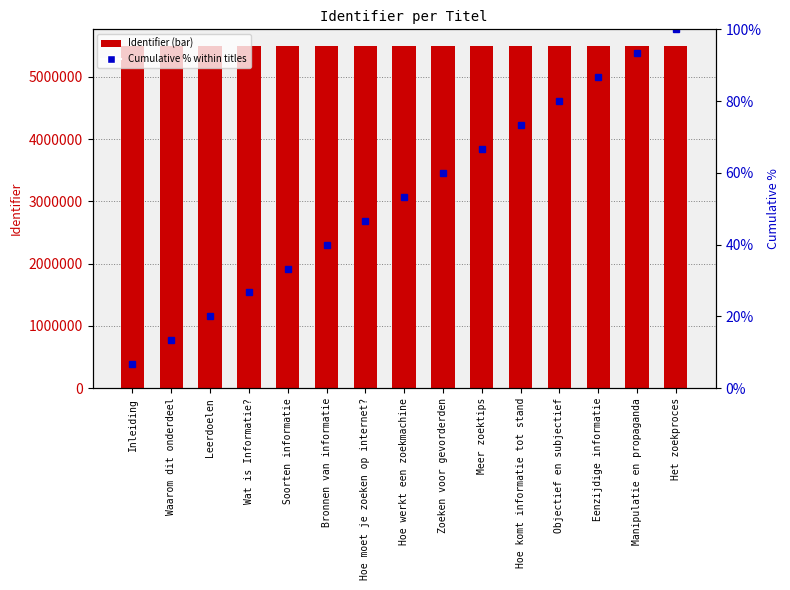

What is the total value across all series at Het zoekproces?

5489082.0